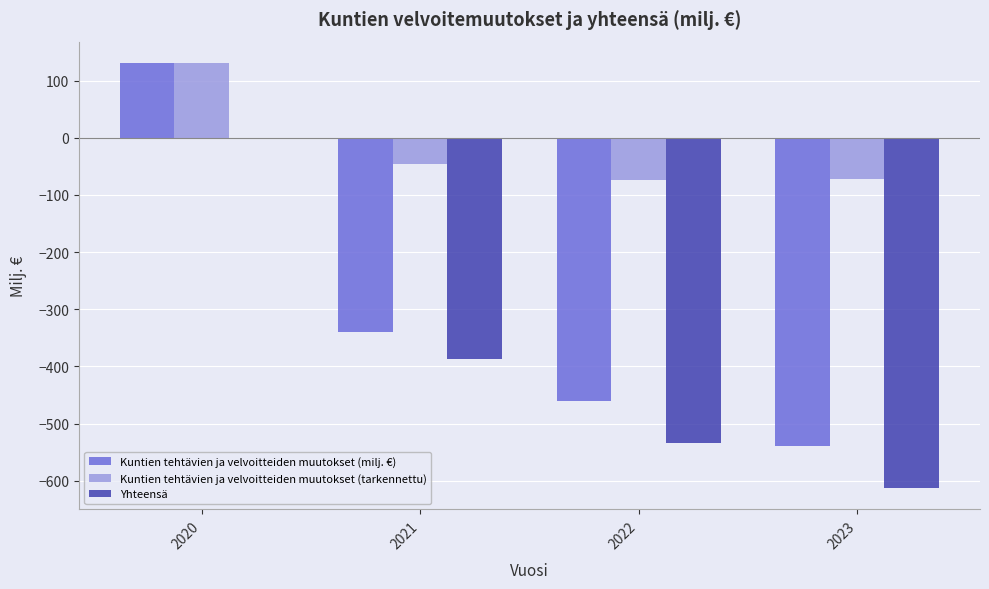

True or false: Kuntien tehtävien ja velvoitteiden muutokset (milj. €) has a value of -340.0 at 2021.

True